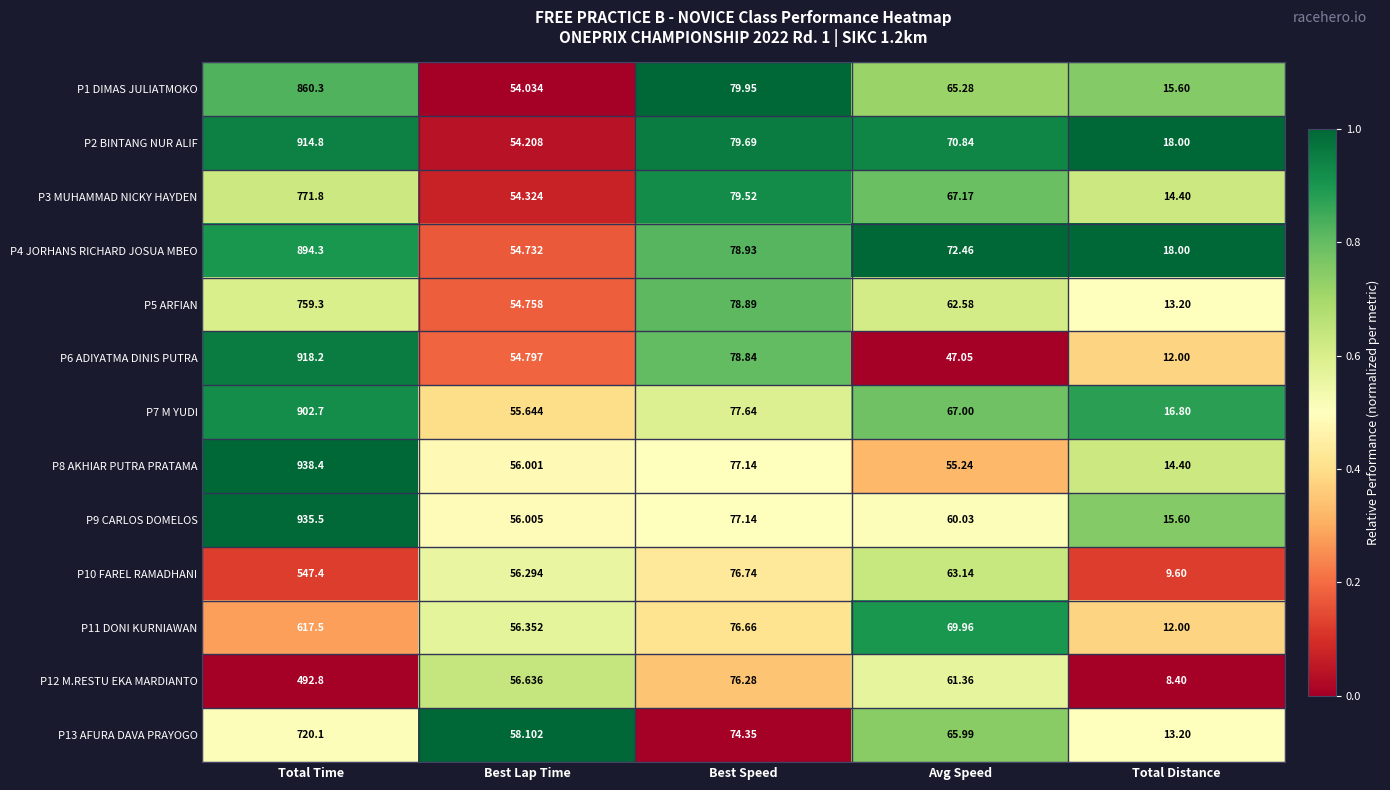

Which label corresponds to the largest value in the chart?

Total Time